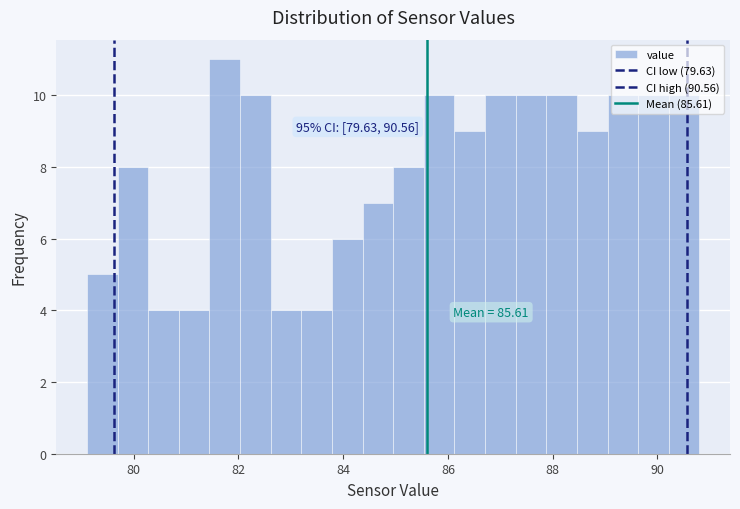

Read against the x-axis, roughly where is the centre of the tallest bar?

81.8